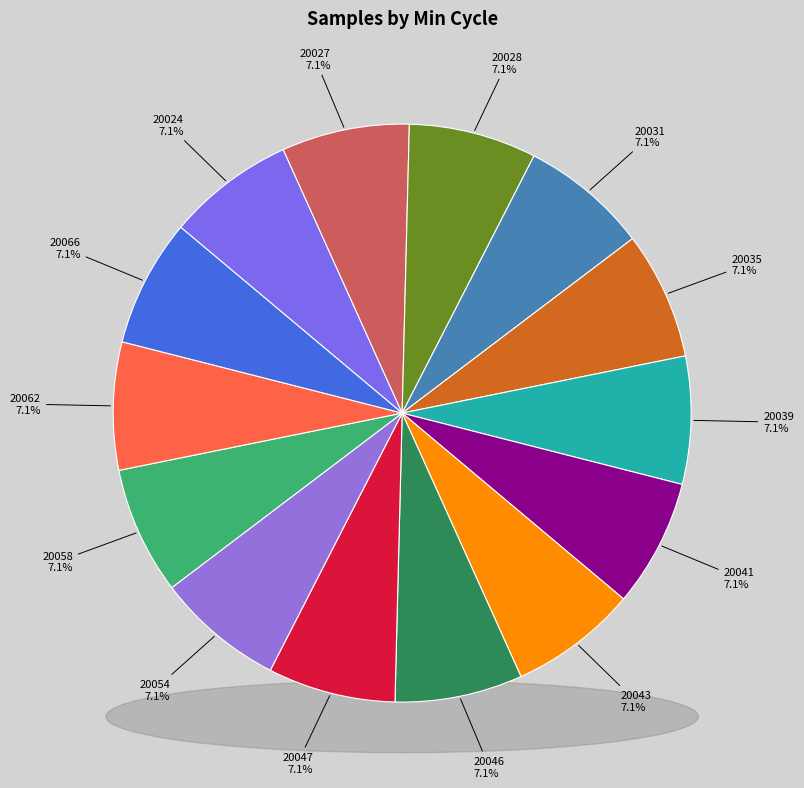

True or false: 20031 accounts for 7% of the total.

True